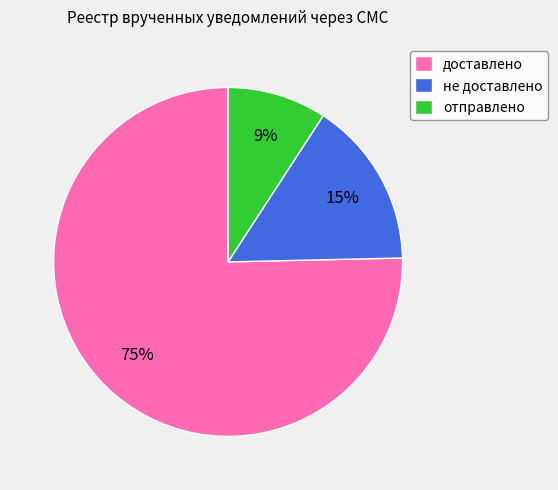

Which category accounts for the majority?

доставлено